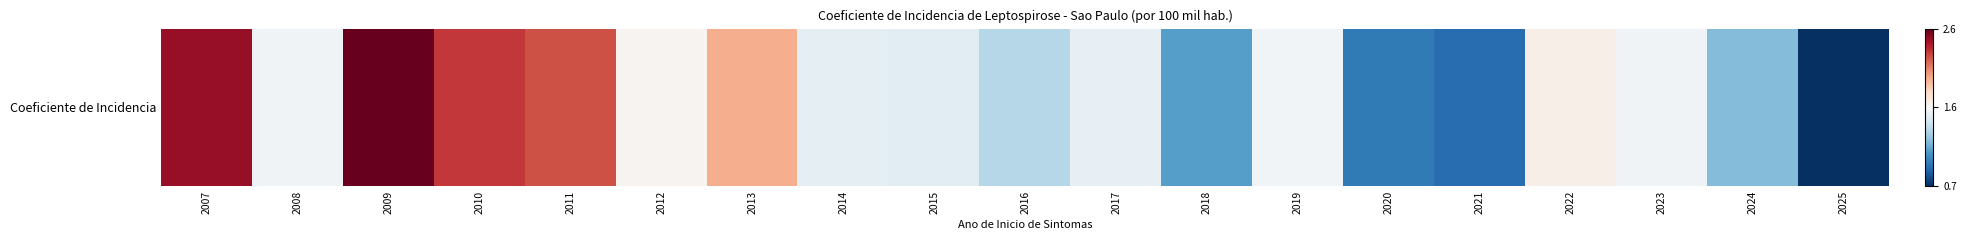

What is the approximate value at 2008?

1.6